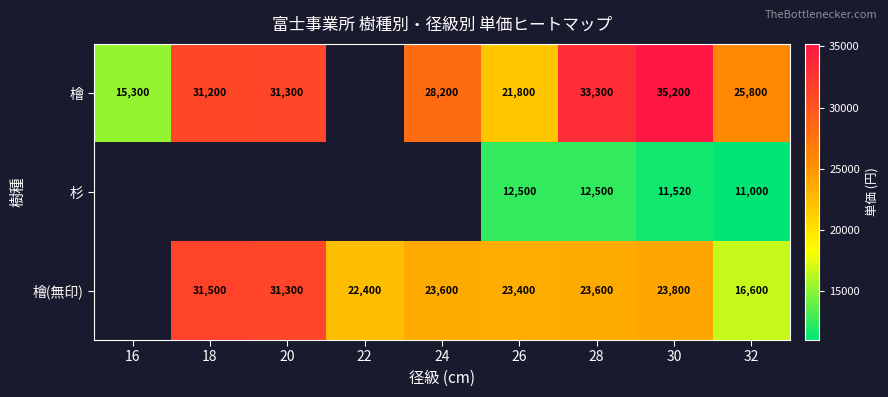

How many distinct data groups are displayed?

3